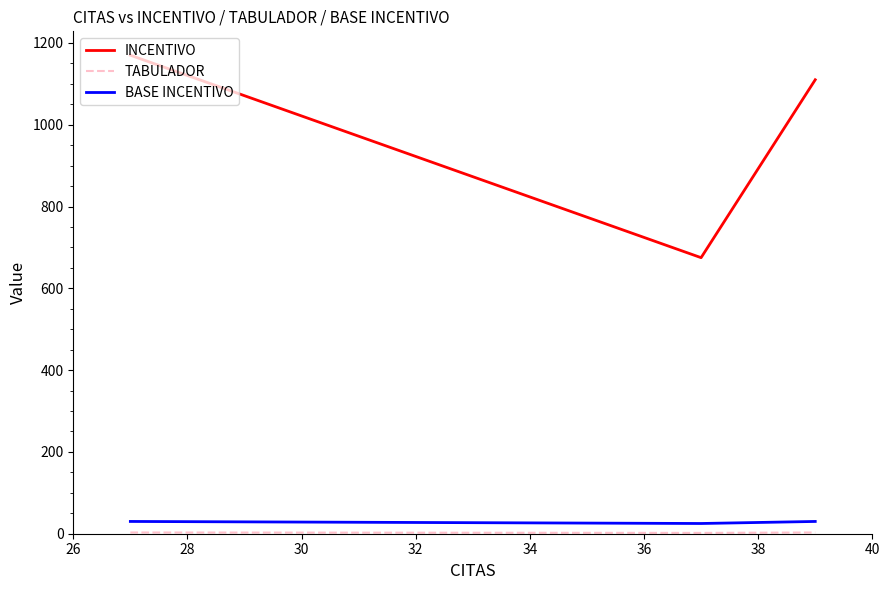

Which series has the widest spread of values?

INCENTIVO